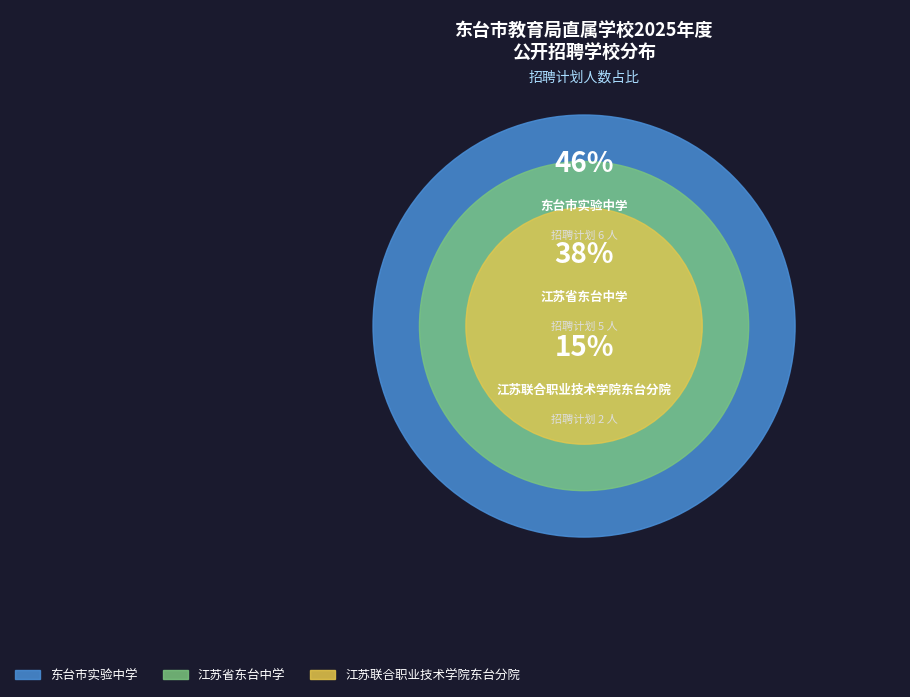

What is the change in value from 江苏省东台中学 to 东台市实验中学?

+1